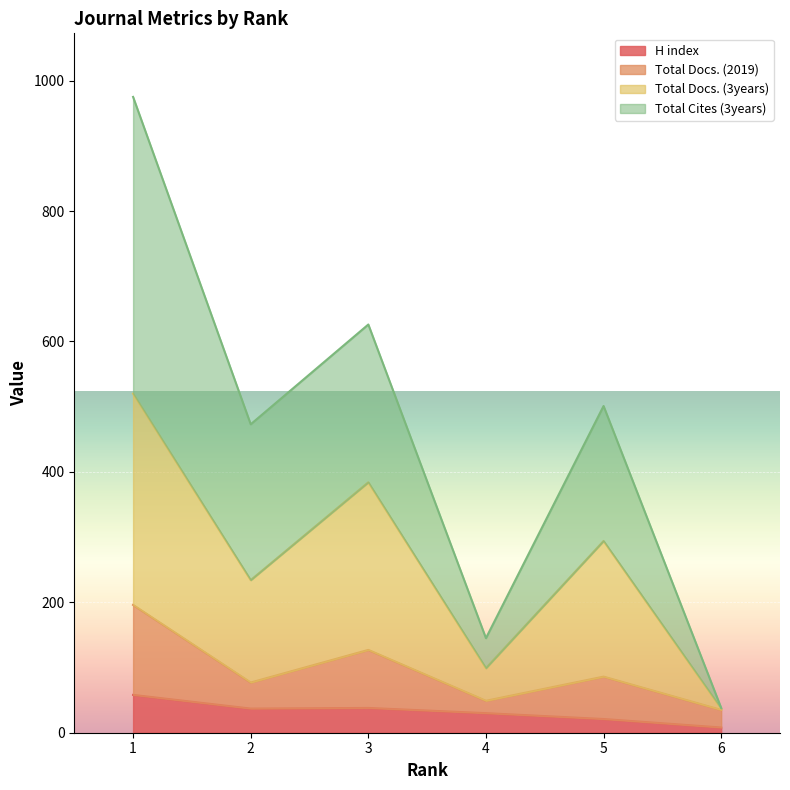

How many interior local valleys does the Total Docs. (3years) series have?

2